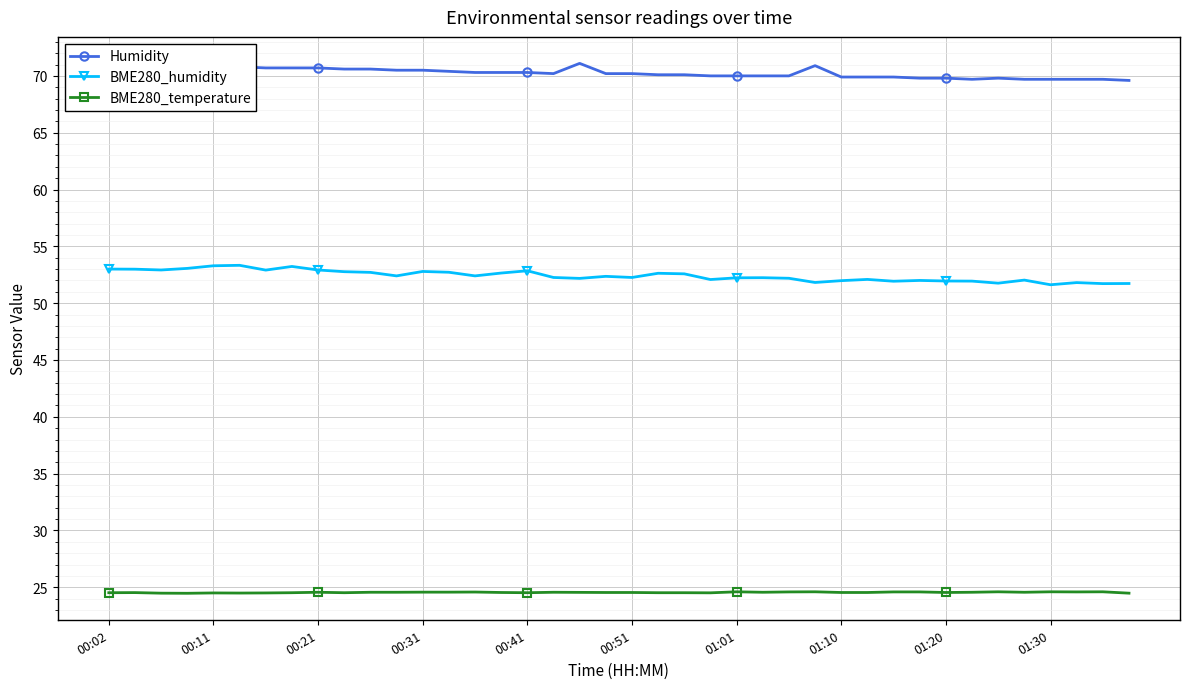

Count the number of data series in this chart.

3